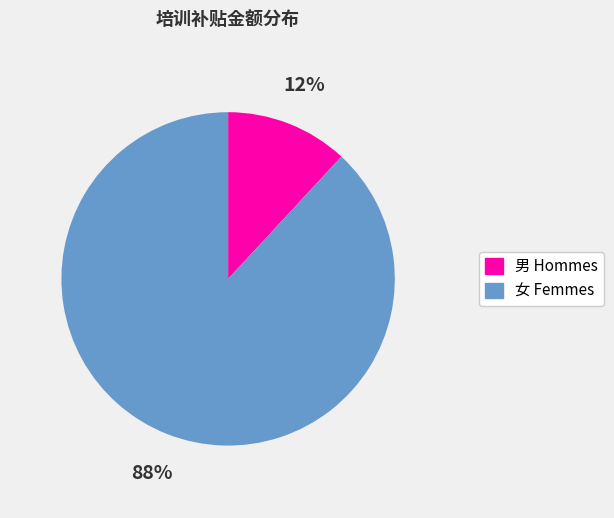

To the nearest percent, what is the average slice percentage?

50%